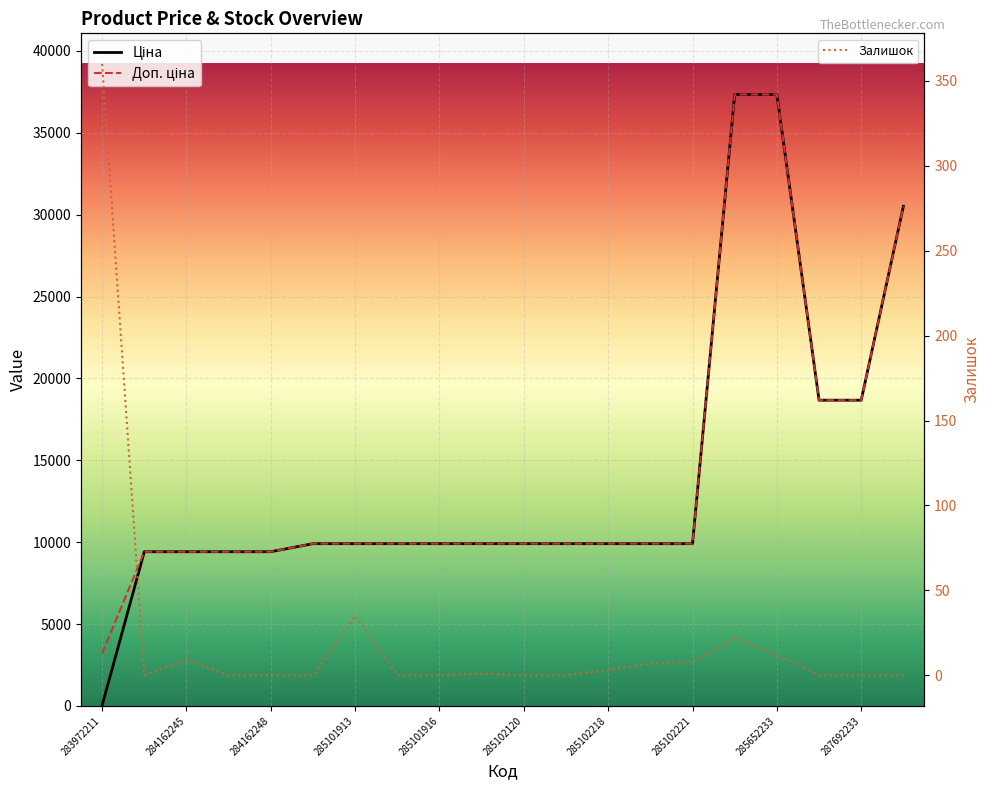

What is the difference between the maximum and minimum values in the Доп. ціна series?

34138.0